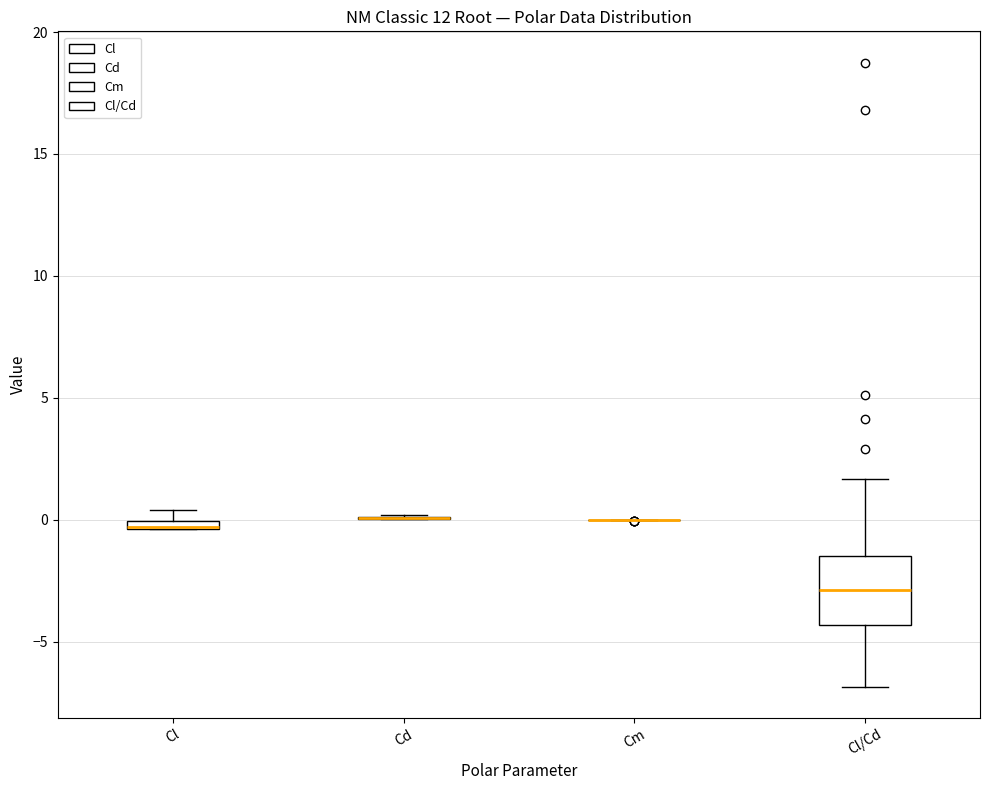

Comparing the boxes themselves (not the whiskers), which one is the tallest?

Cl/Cd